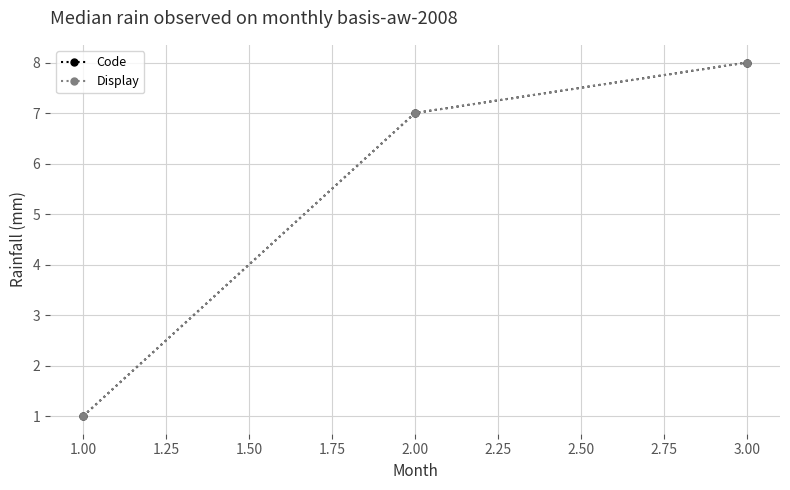

Reading left to right, what are all the values shown in this chart?

Code: 1	7	8
Display: 1	7	8